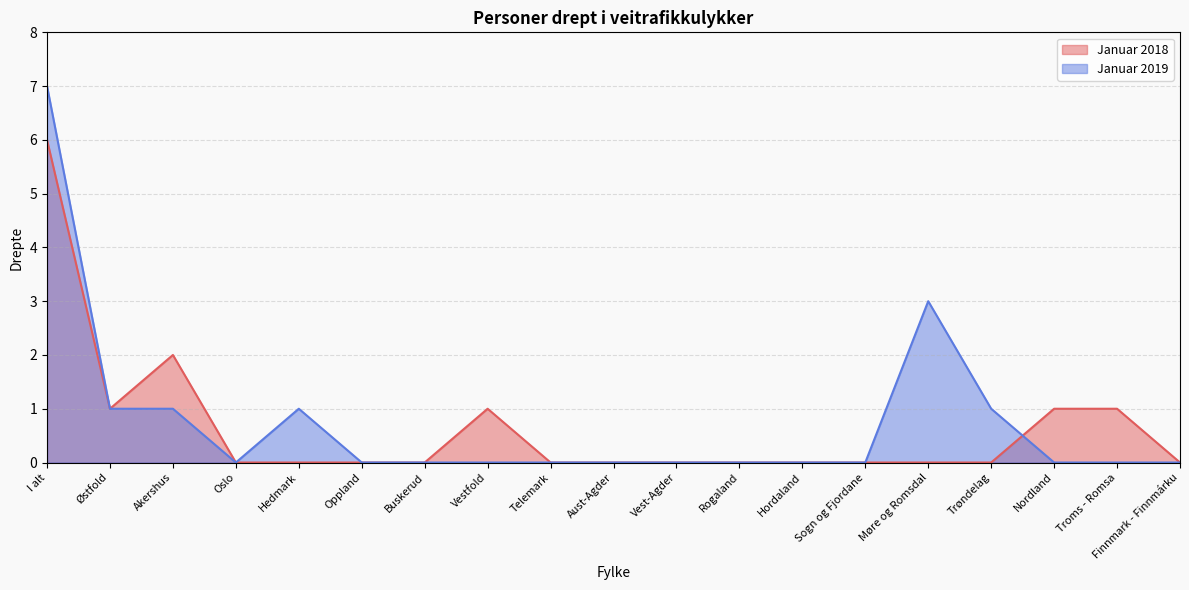

List the series in order of their peak value, lowest first.

Januar 2018, Januar 2019